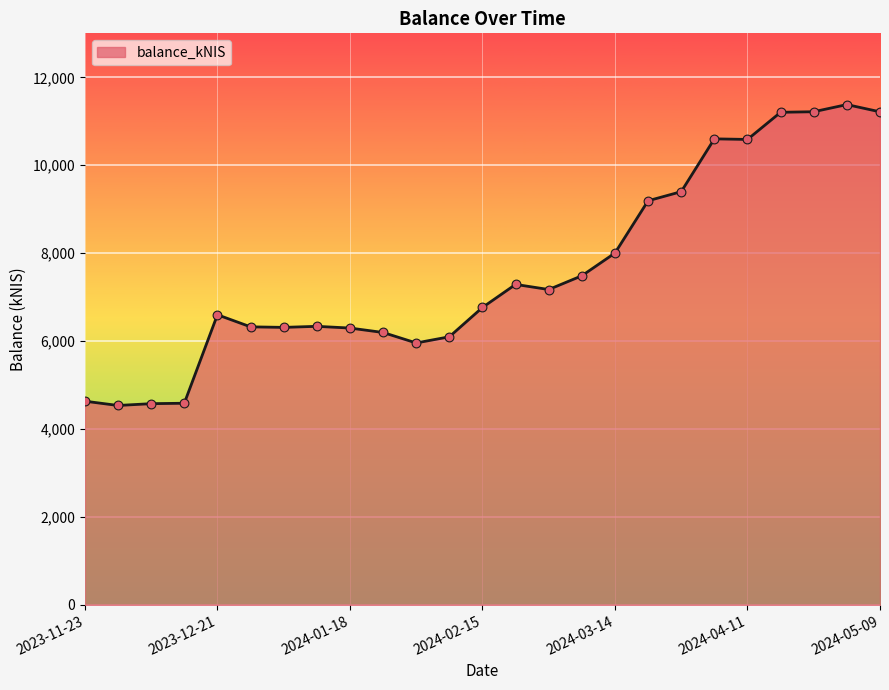

What is the maximum value shown in the chart?

11379.4